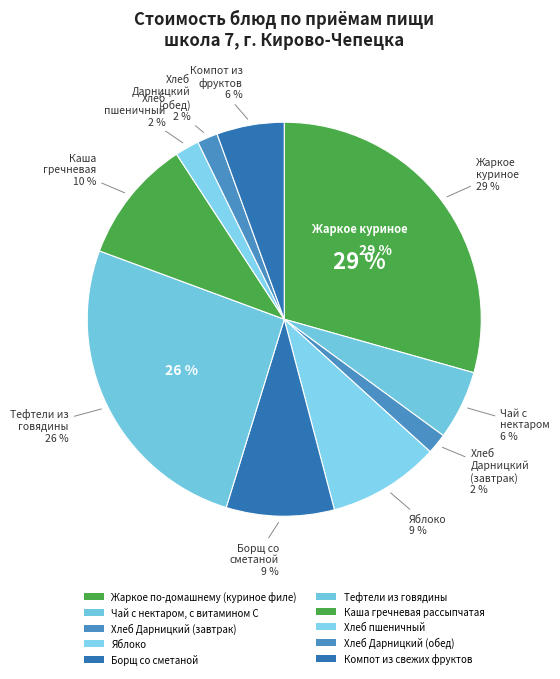

How many segments does this pie chart have?

10